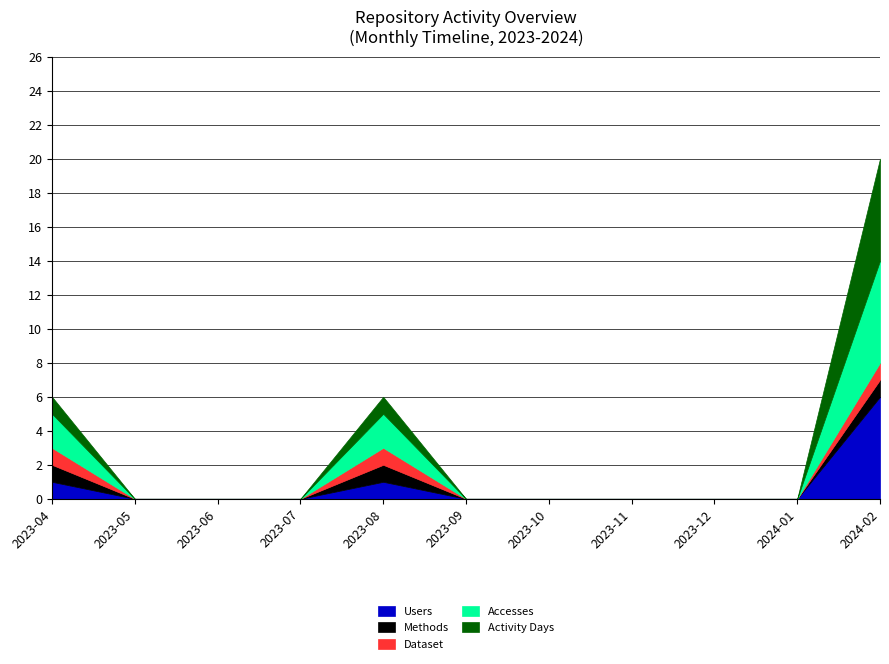

True or false: Accesses has more than 2 interior local peaks.

False